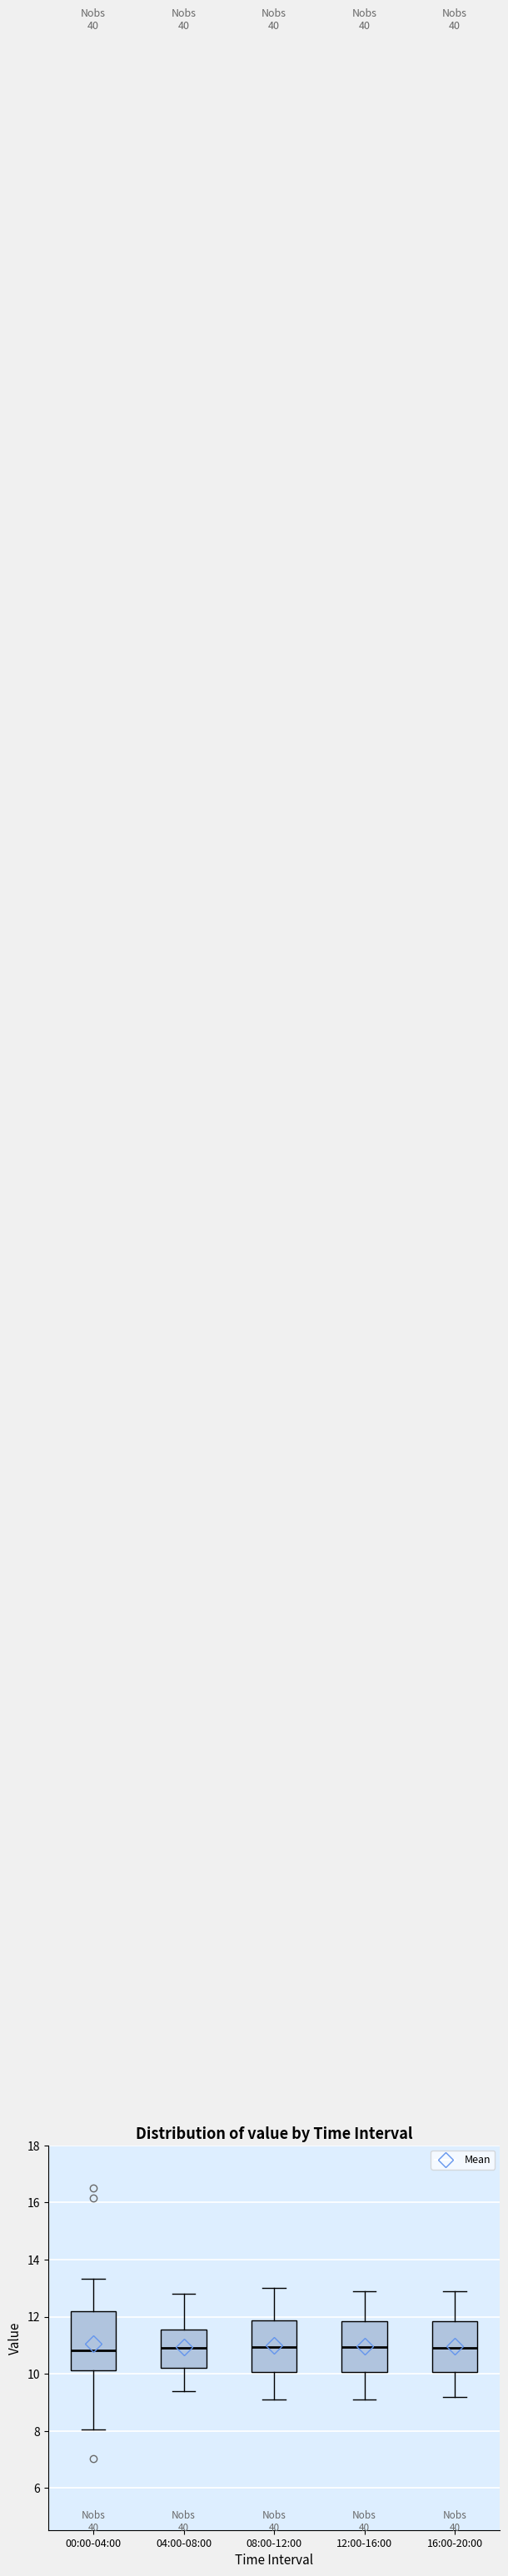

Reading left to right, read every box against the y-axis: the position of its median line, the range the box covers, and the ends of its whiskers. The values are not printed on the chart, so give them approximately, as read against the axis.

00:00-04:00: median 10.8, box 10.2 to 12.2, whiskers 8.0 to 13.4
04:00-08:00: median 11.0, box 10.2 to 11.6, whiskers 9.4 to 12.8
08:00-12:00: median 11.0, box 10.0 to 11.8, whiskers 9.2 to 13.0
12:00-16:00: median 11.0, box 10.0 to 11.8, whiskers 9.2 to 13.0
16:00-20:00: median 11.0, box 10.0 to 11.8, whiskers 9.2 to 13.0